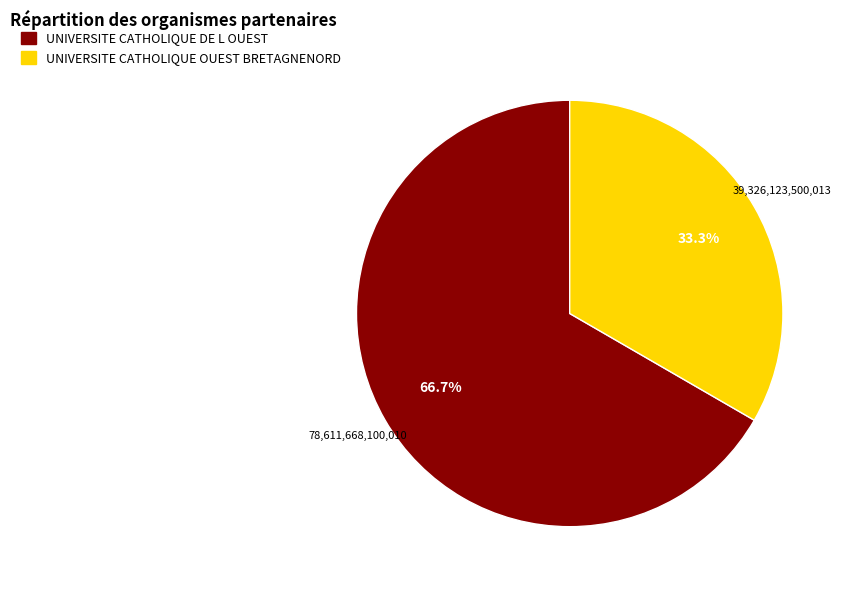

What percentage is the UNIVERSITE CATHOLIQUE DE L OUEST slice, to the nearest percent?

67%